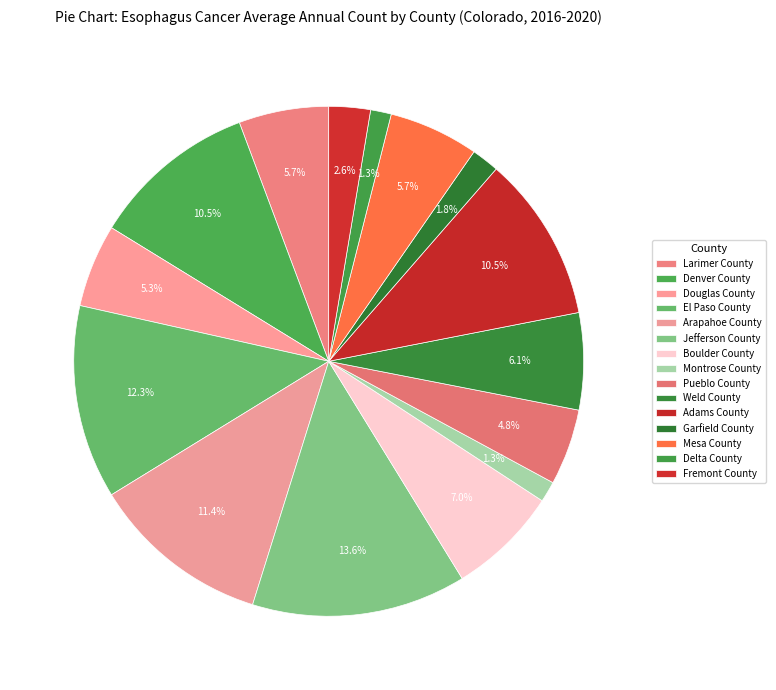

To the nearest percent, what portion does Adams County represent?

11%